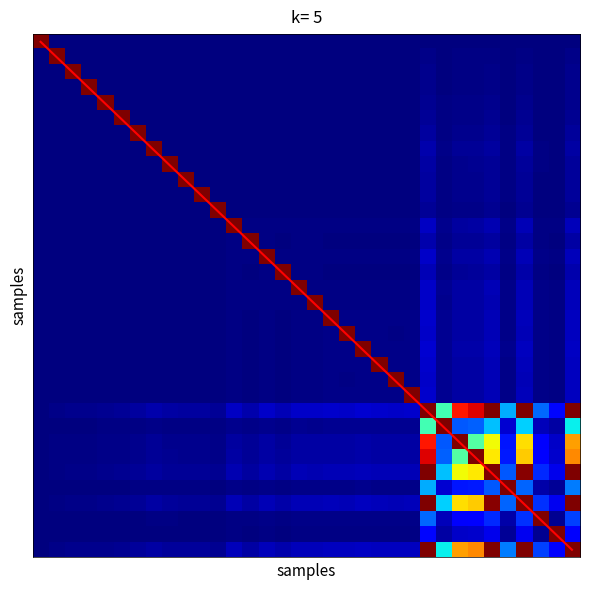

Rank the categories by diagonal value from lowest to highest.

0, 1, 2, 3, 4, 5, 6, 7, 8, 9, 10, 11, 12, 13, 14, 15, 16, 17, 18, 19, 20, 21, 22, 23, 24, 25, 26, 27, 28, 29, 30, 31, 32, 33